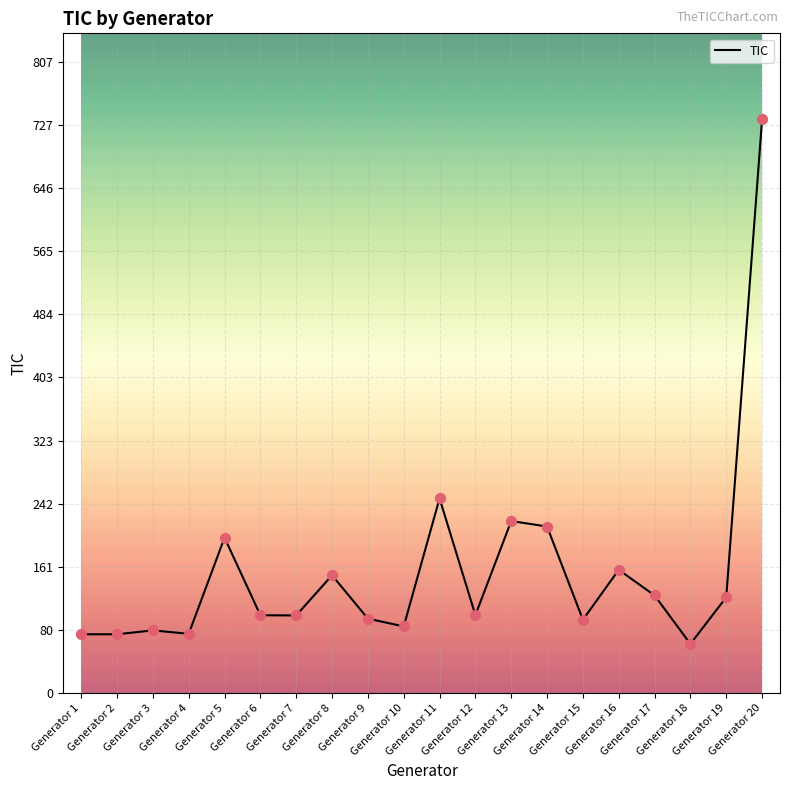

Between Generator 10 and Generator 7, which is larger?

Generator 7